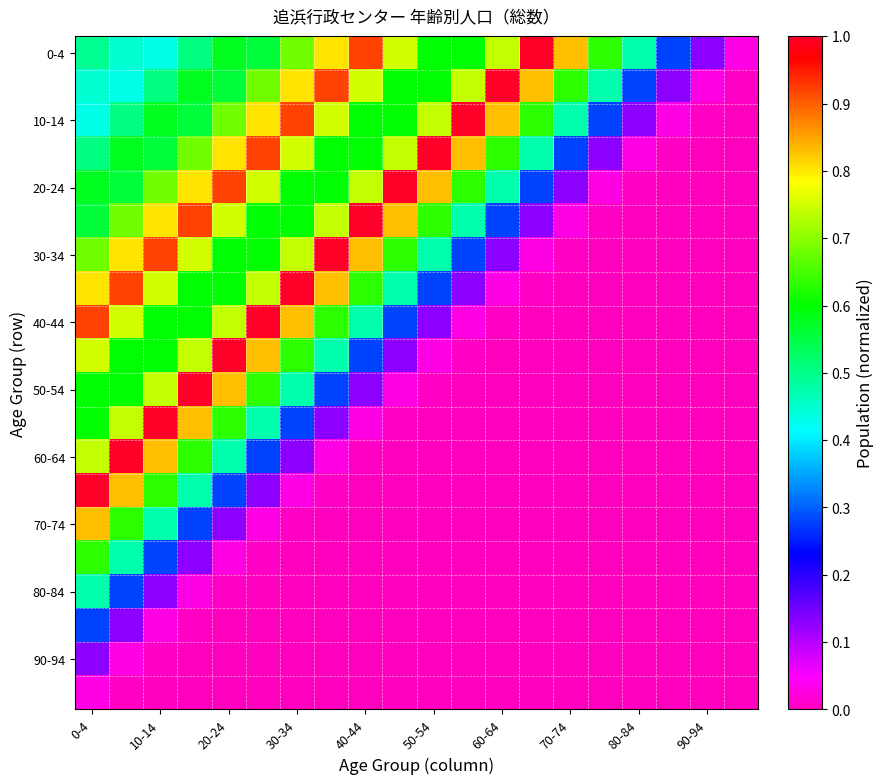

What is the maximum value shown in the chart?

1.0